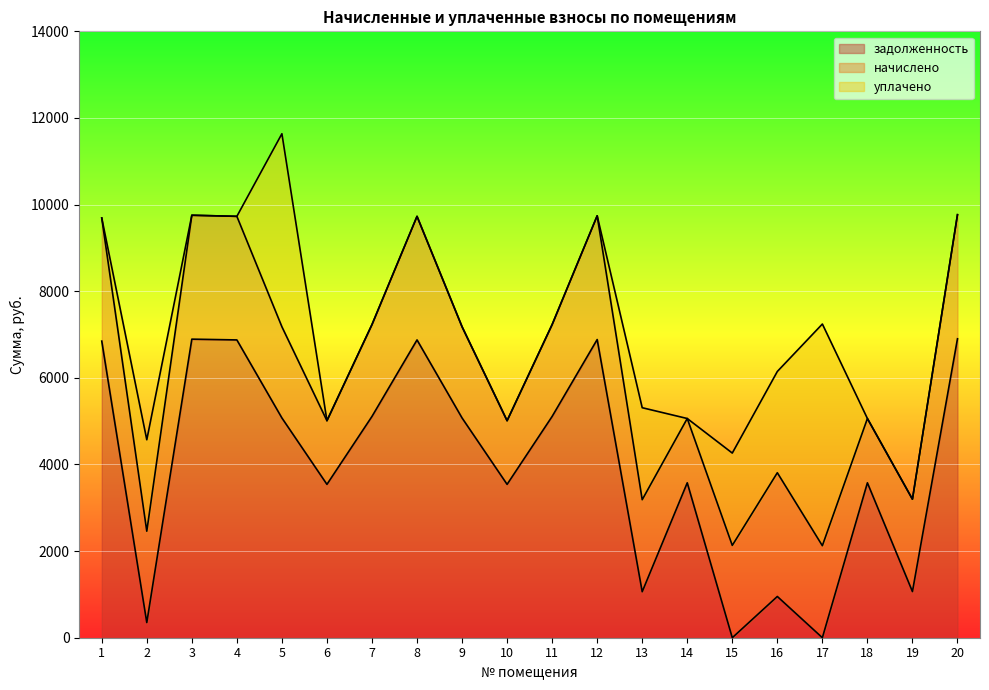

Is the value of начислено at 17 greater than the value of уплачено at 19?

Yes